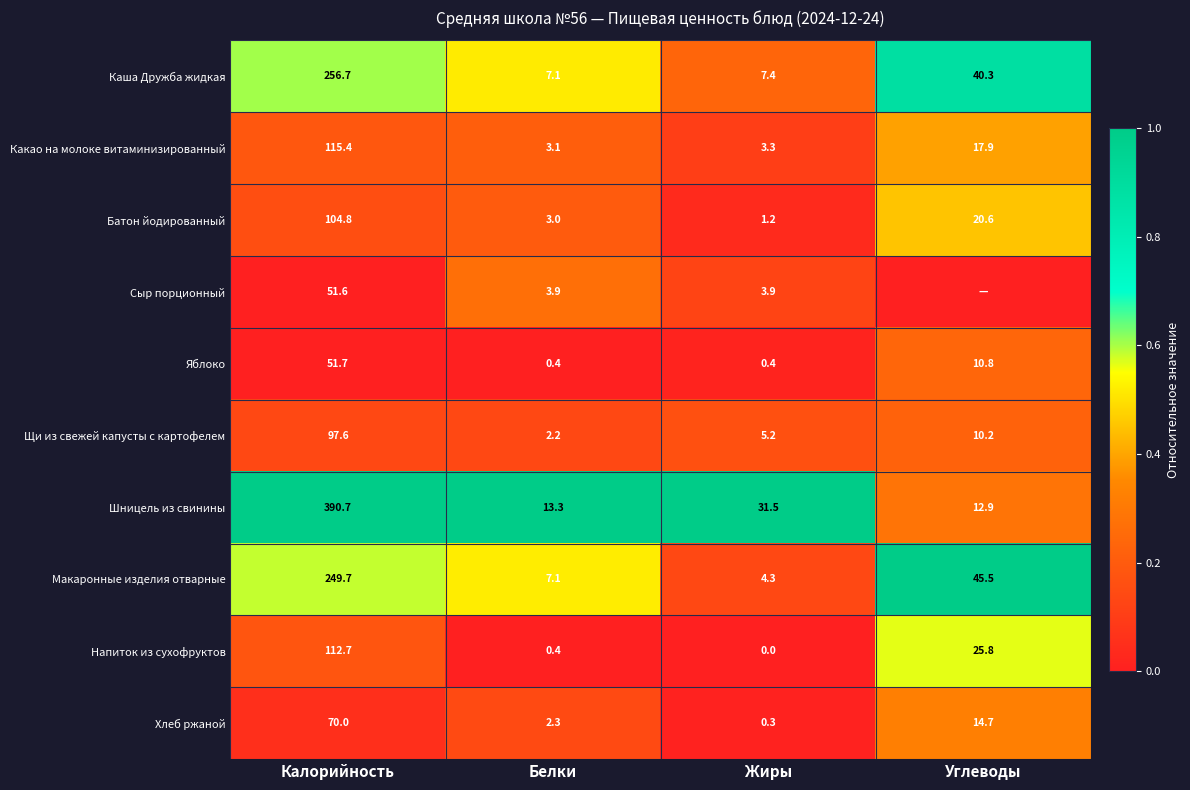

Rank the categories by Макаронные изделия отварные value from lowest to highest.

Жиры, Белки, Углеводы, Калорийность